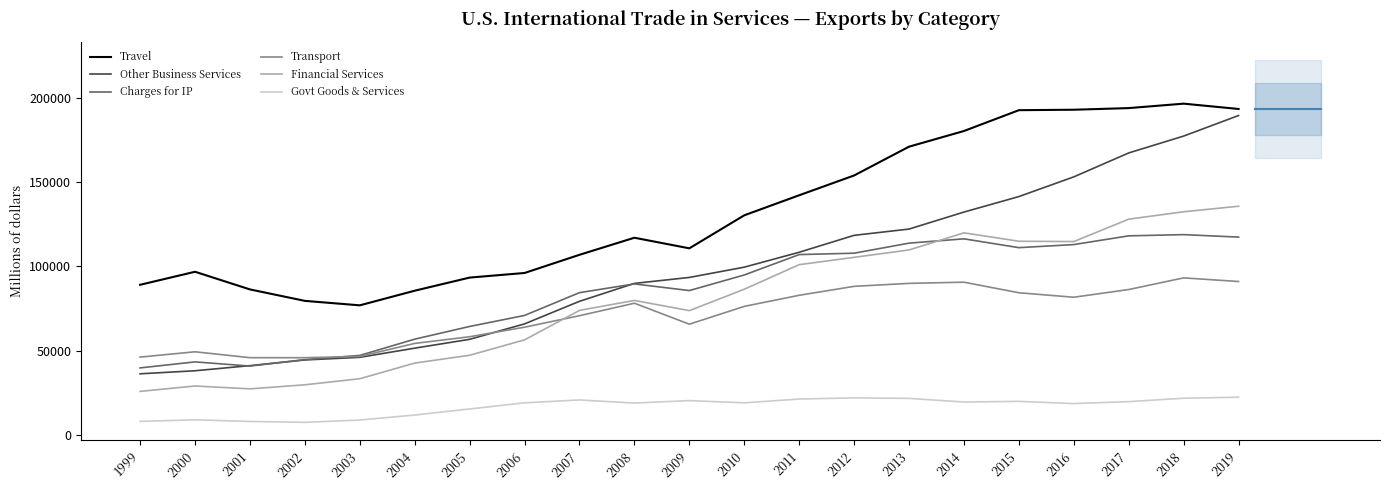

Which category has the highest value in the Travel series?

2018